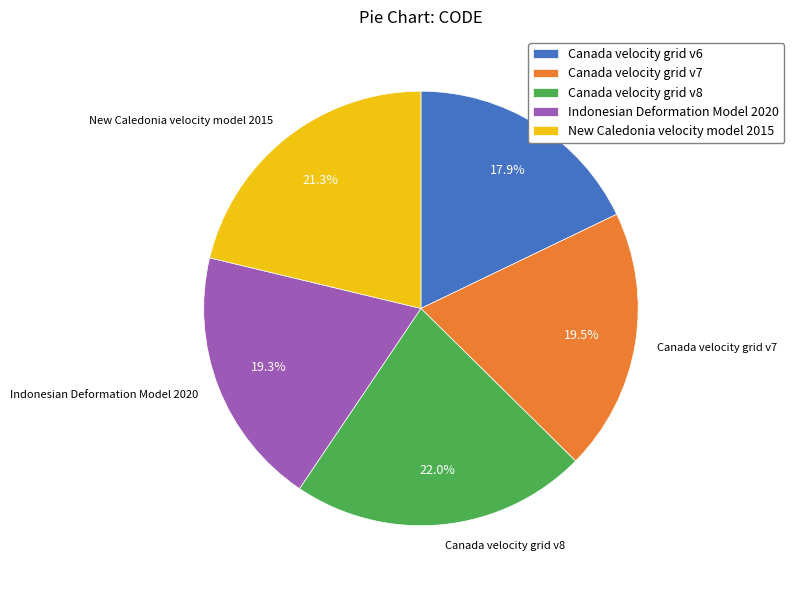

To the nearest percent, what is the combined percentage of New Caledonia velocity model 2015 and Canada velocity grid v7?

41%